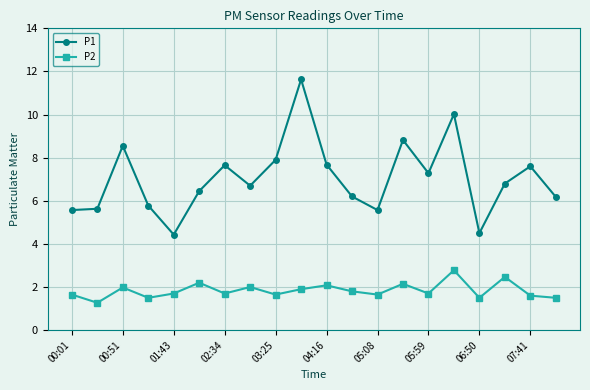

List the series in order of their peak value, highest first.

P1, P2